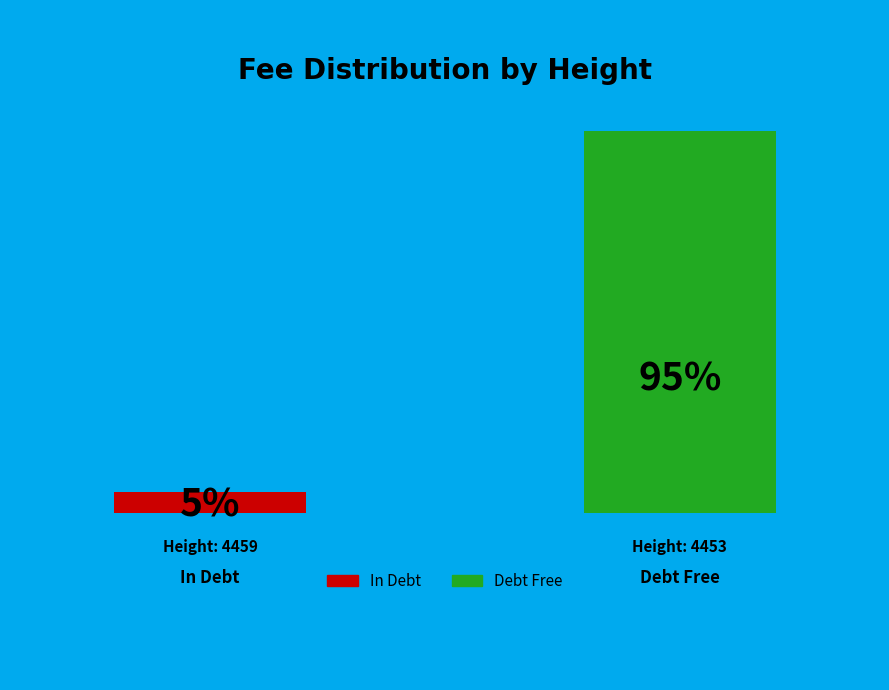

Is the sum of 4459 and 4453 greater than half?

Yes